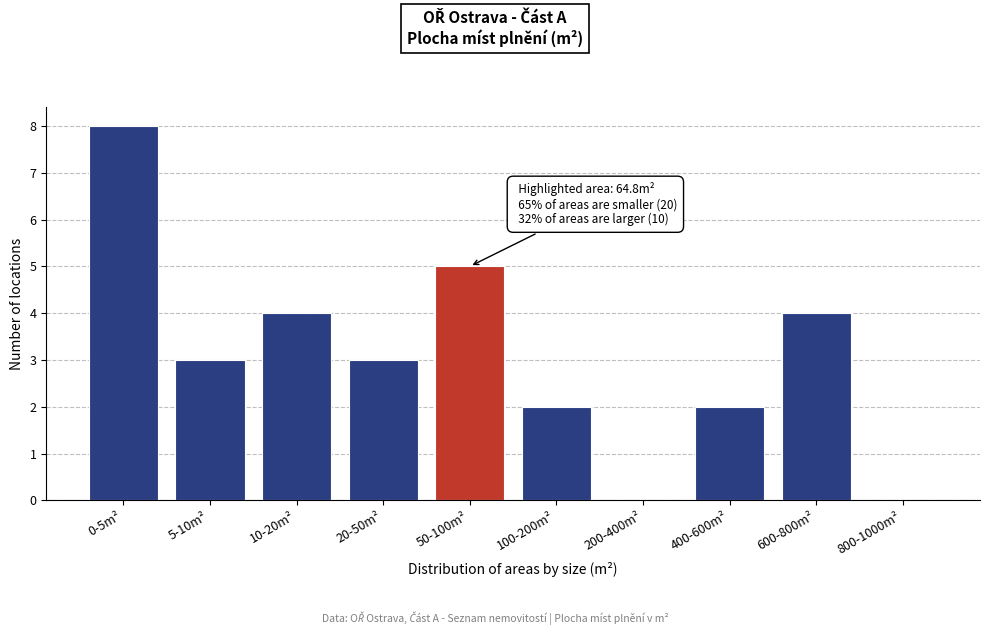

Reading right to left, what are all the values shown in this chart?

800-1000m²=0	600-800m²=4	400-600m²=2	200-400m²=0	100-200m²=2	50-100m²=5	20-50m²=3	10-20m²=4	5-10m²=3	0-5m²=8